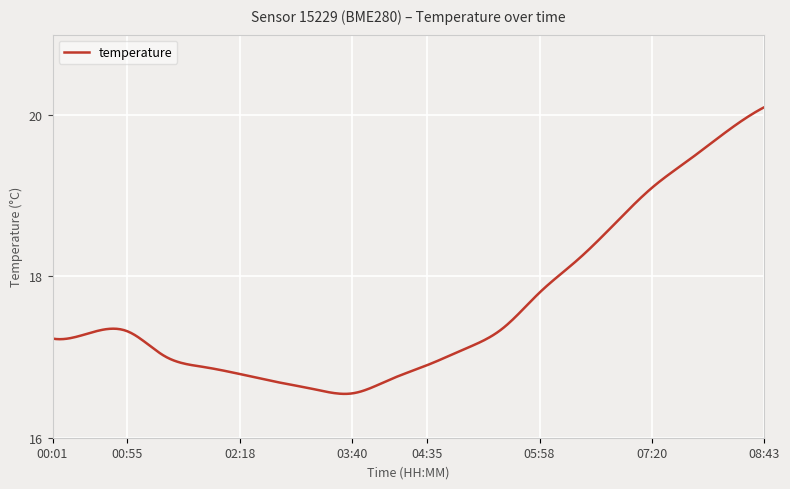

What is the maximum value shown in the chart?

20.1